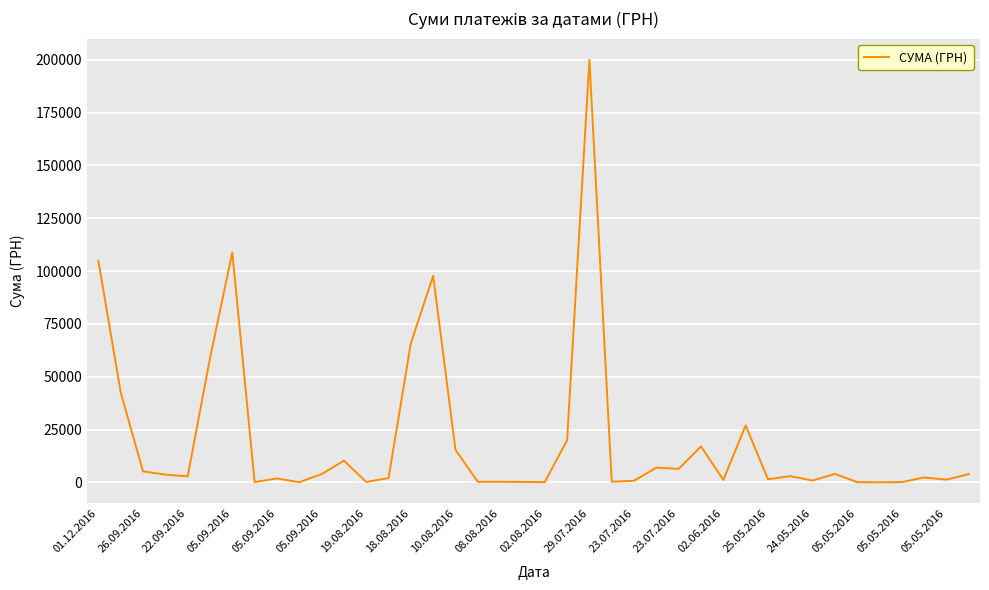

What is the difference between the maximum and minimum values?

199958.0